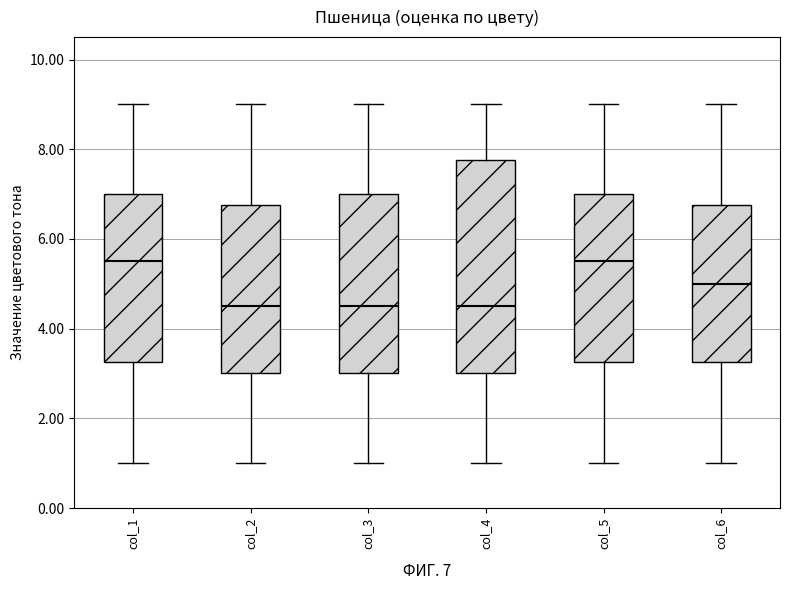

Where does the lower whisker of the box for col_4 end on the y-axis? The values are not printed on the chart, so give them approximately, as read against the axis.

1.0